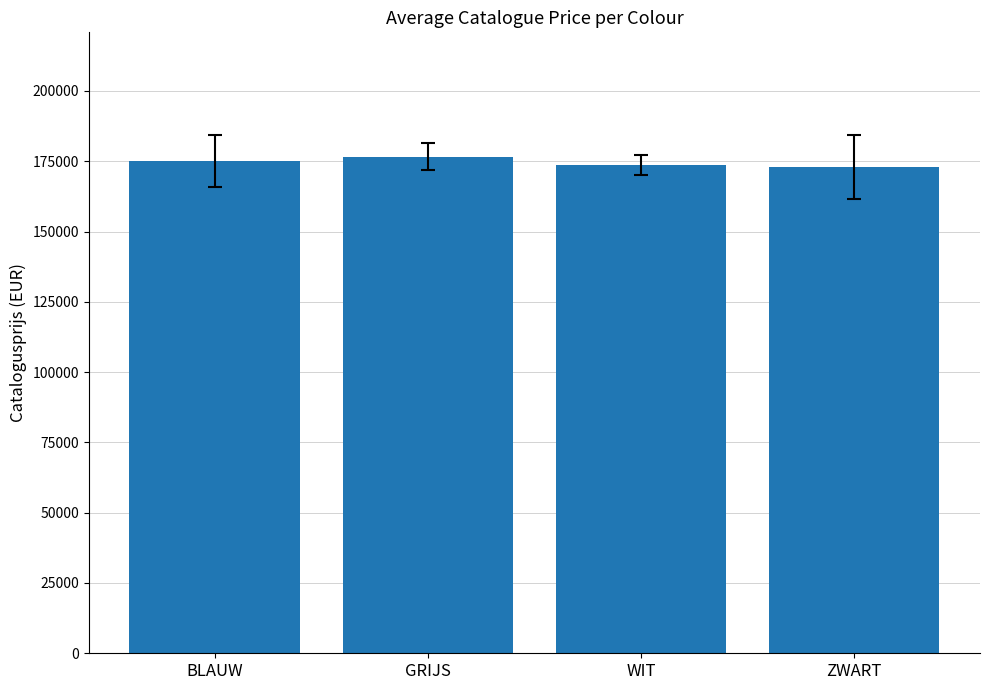

The chart shows a value of 57532.2 at ZWART. True or false?

False